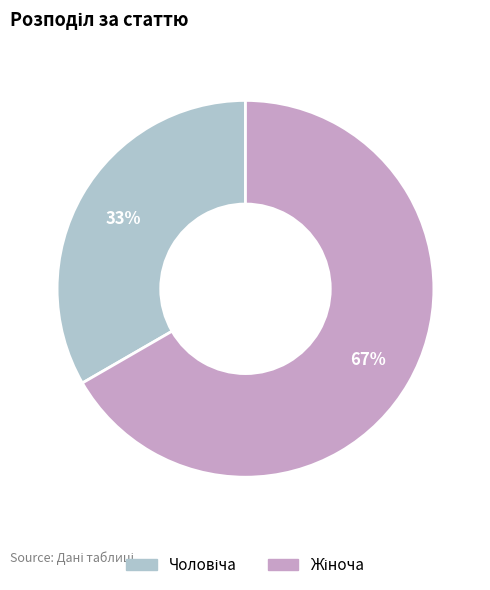

Is there a majority slice in this chart?

Yes